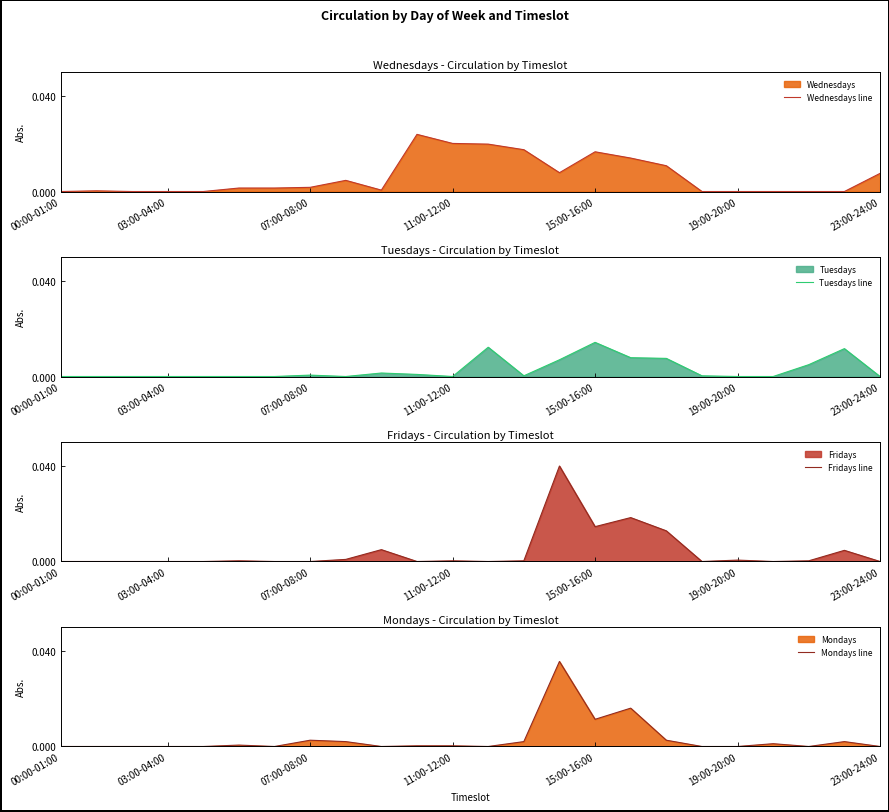

The value of Wednesdays line at 19:00-20:00 is 0.0. True or false?

True